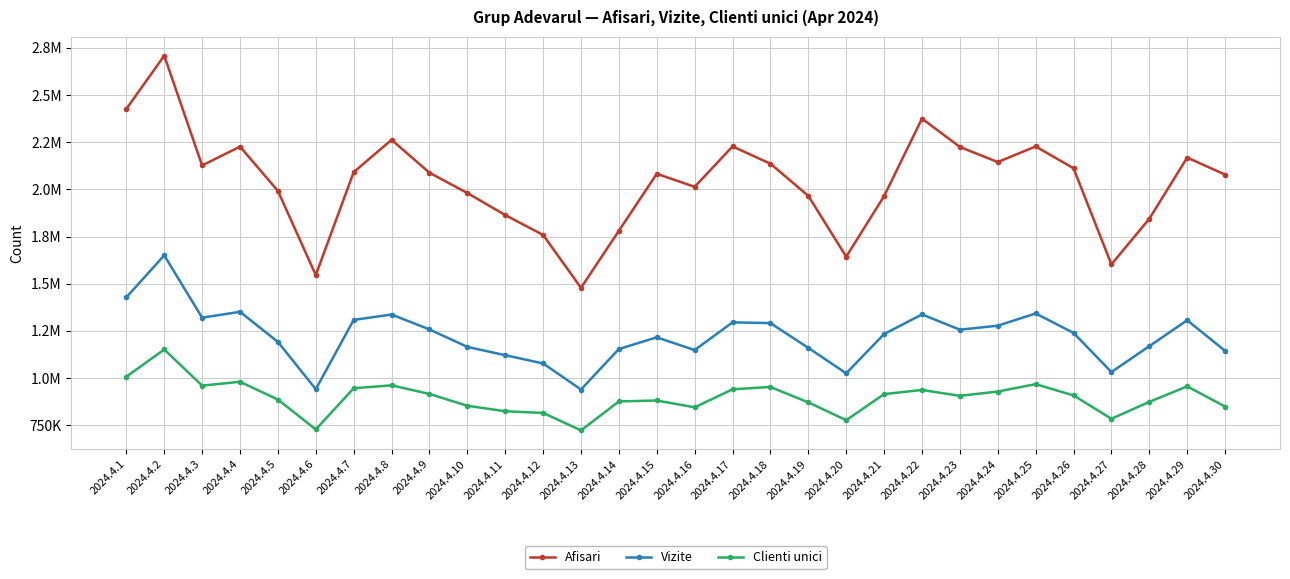

Does the chart have visible grid lines?

Yes